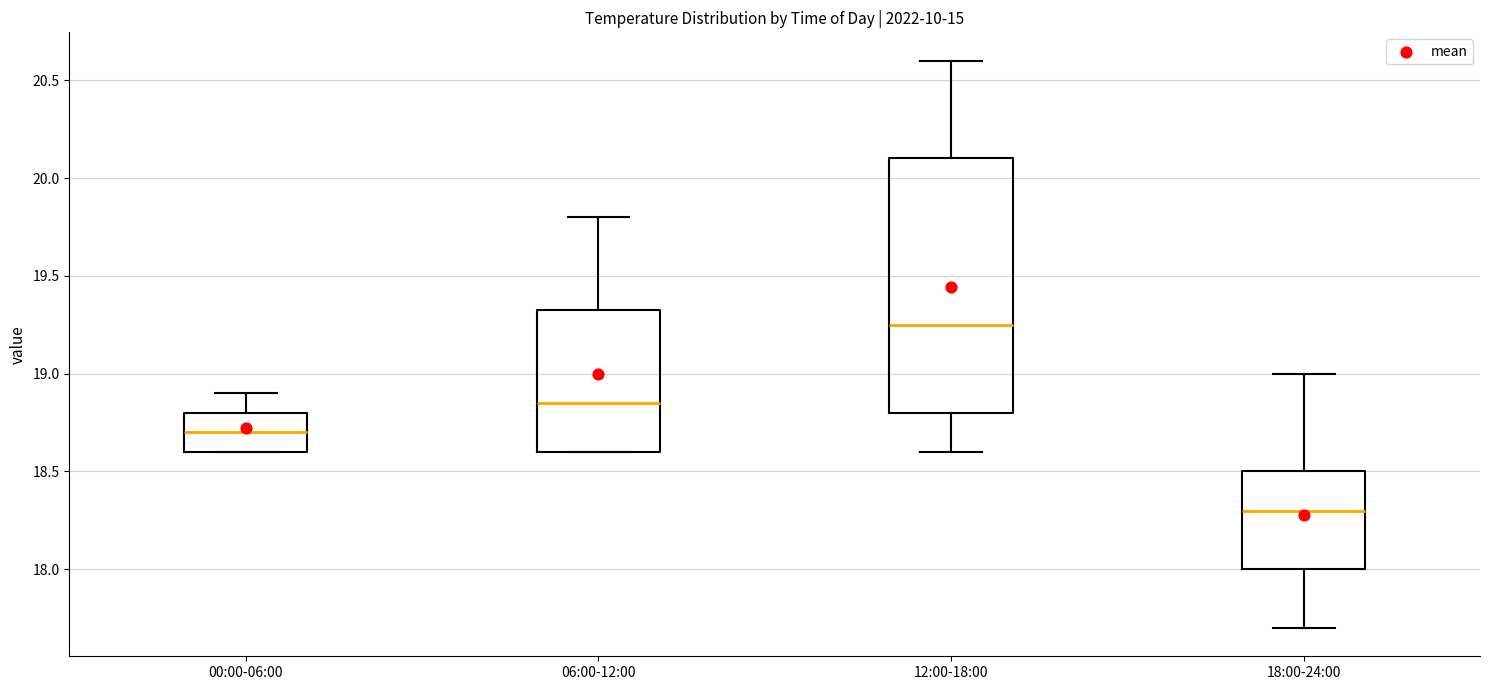

Which box has the lowest median line?

18:00-24:00